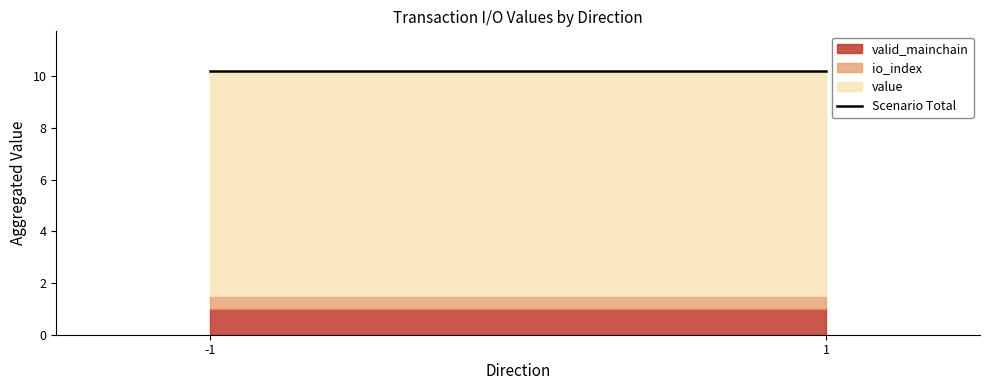

What is the greatest value displayed?

8.7